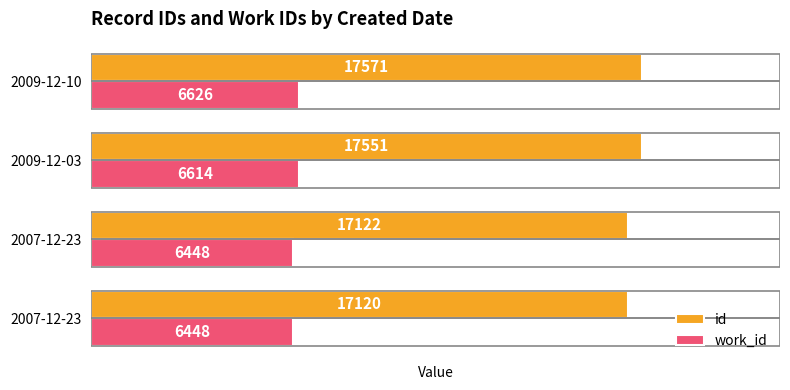

What are all the series names shown in the legend?

id, work_id